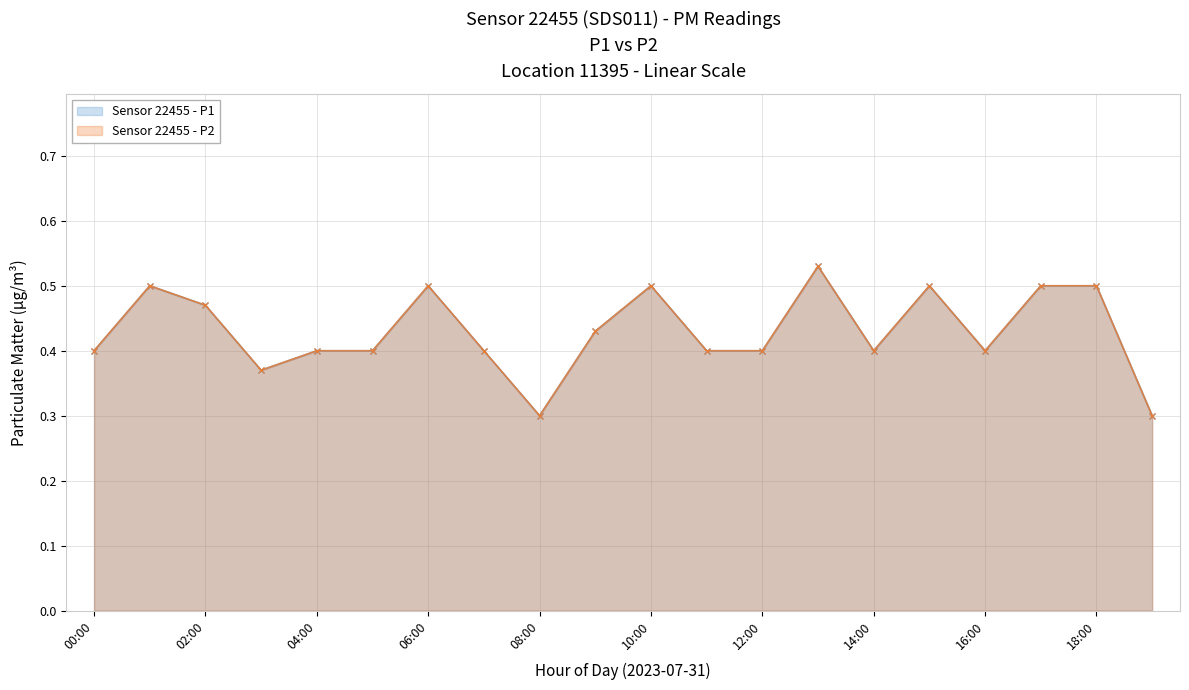

True or false: P2 and P1 intersect in this chart.

False